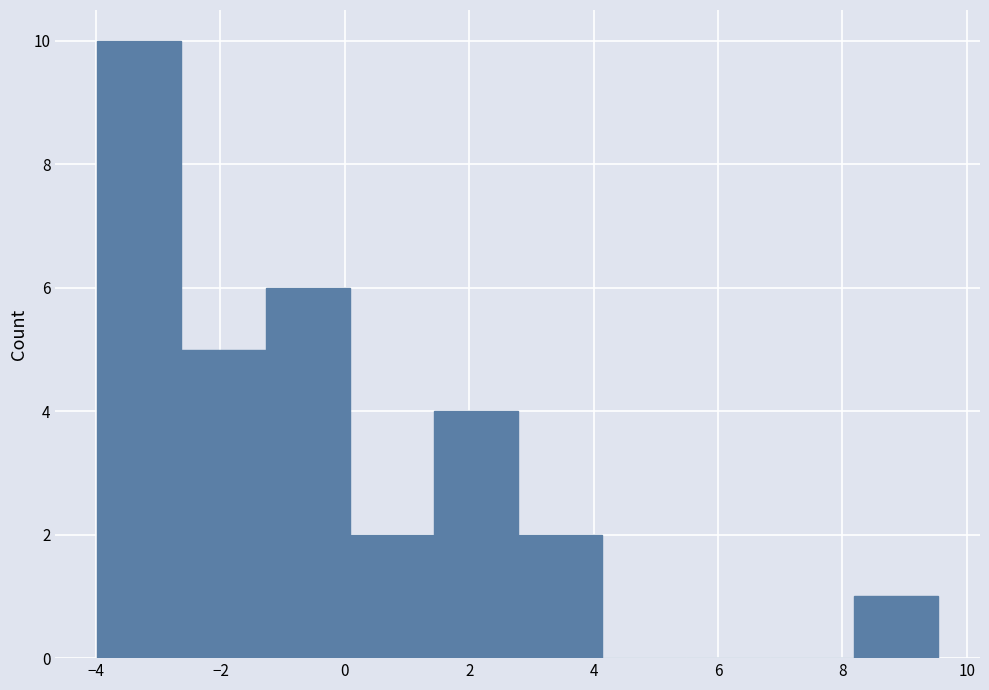

Which range on the x-axis has the tallest bar?

-4.0 to -2.6